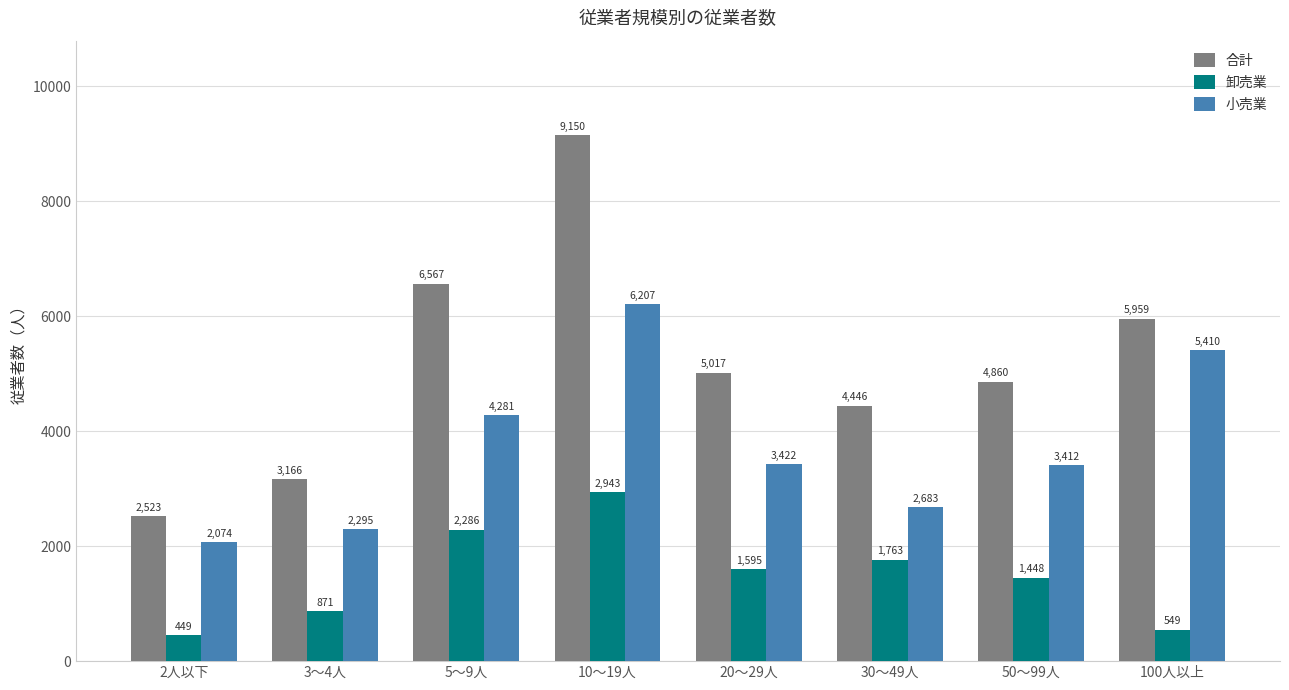

Reading left to right, extract all data points from this chart.

合計: 2523	3166	6567	9150	5017	4446	4860	5959
卸売業: 449	871	2286	2943	1595	1763	1448	549
小売業: 2074	2295	4281	6207	3422	2683	3412	5410